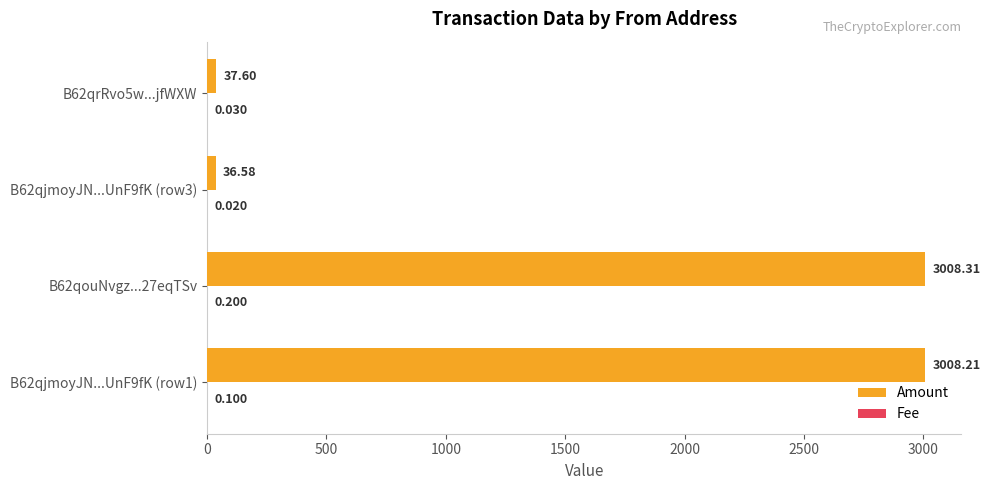

Which series has the largest total across all categories?

Amount